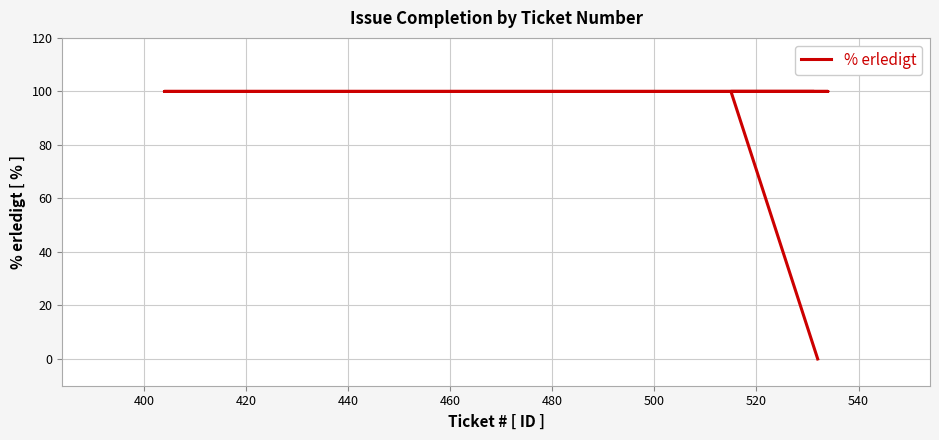

The value at 400 is 154. True or false?

False